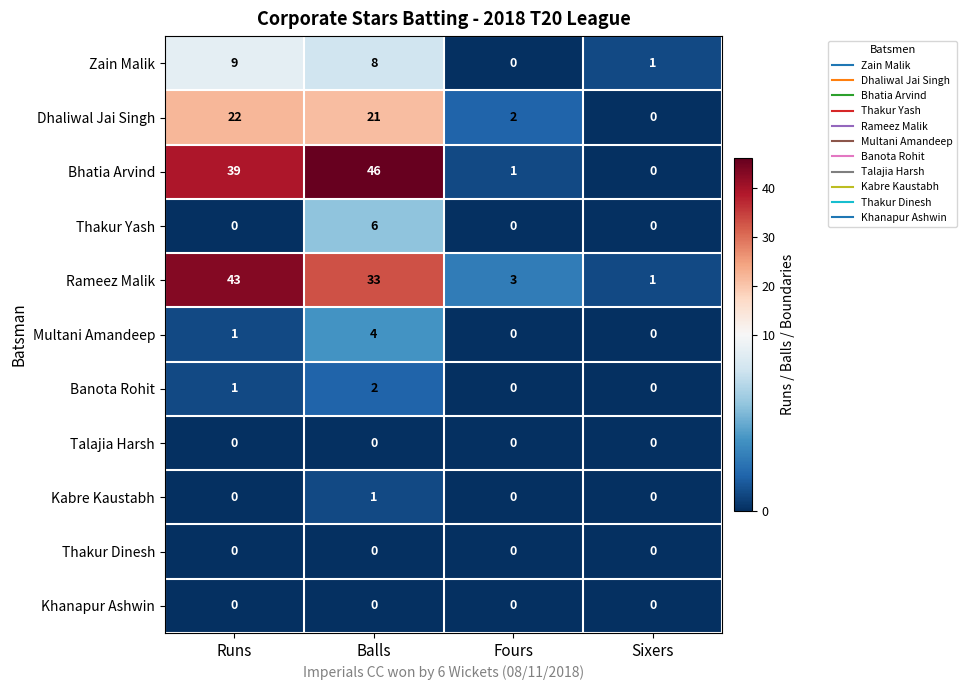

What is the spread (max minus min) of values at Fours?

3